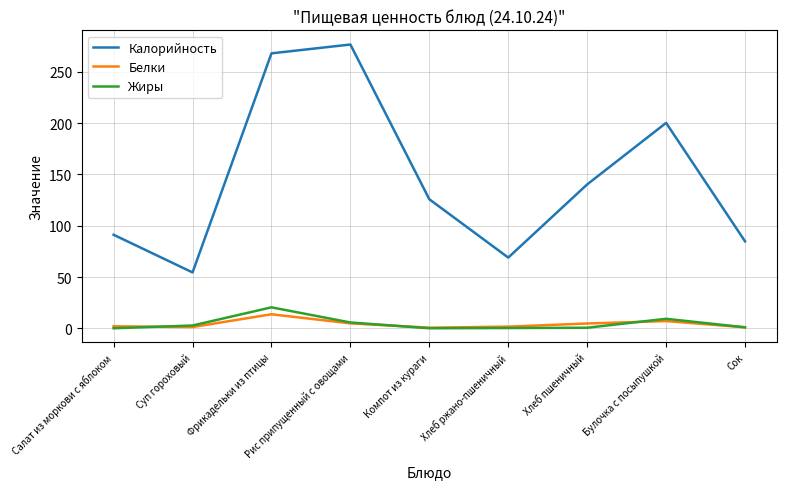

What is the total value across all series at Хлеб пшеничный?

145.6